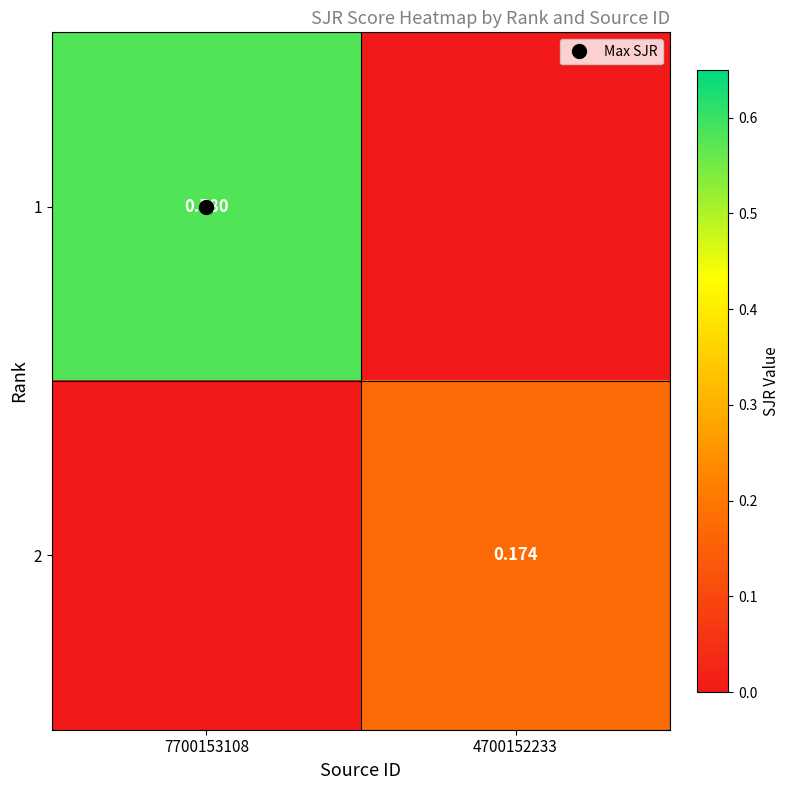

Which series has the largest range (max minus min)?

1